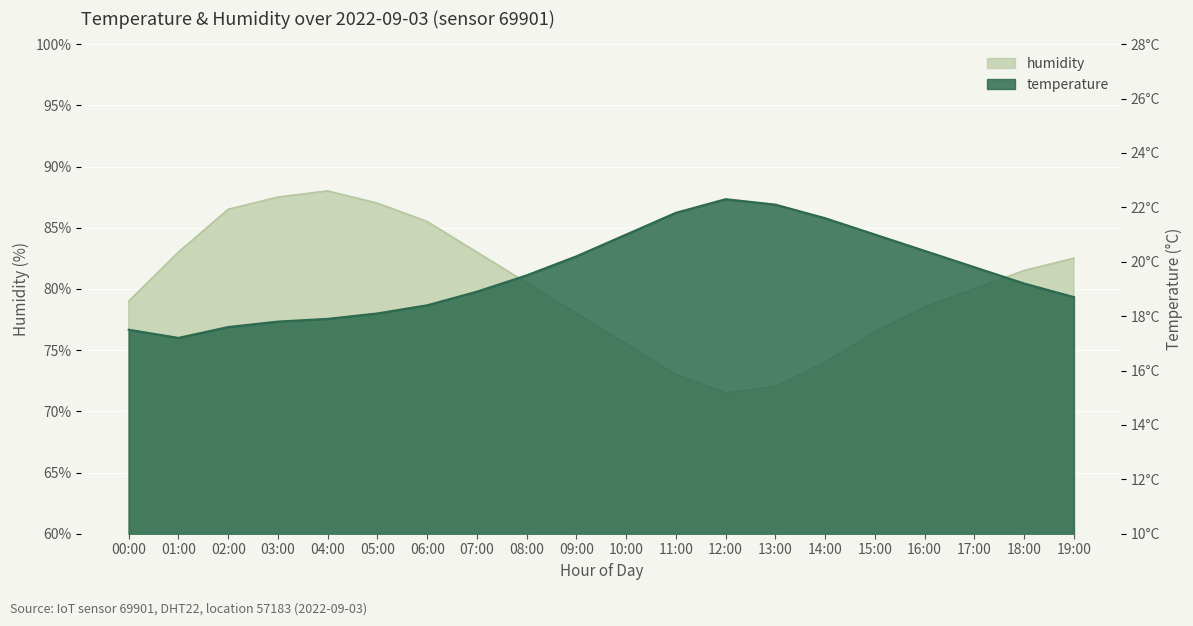

What is the greatest value displayed?

88.0